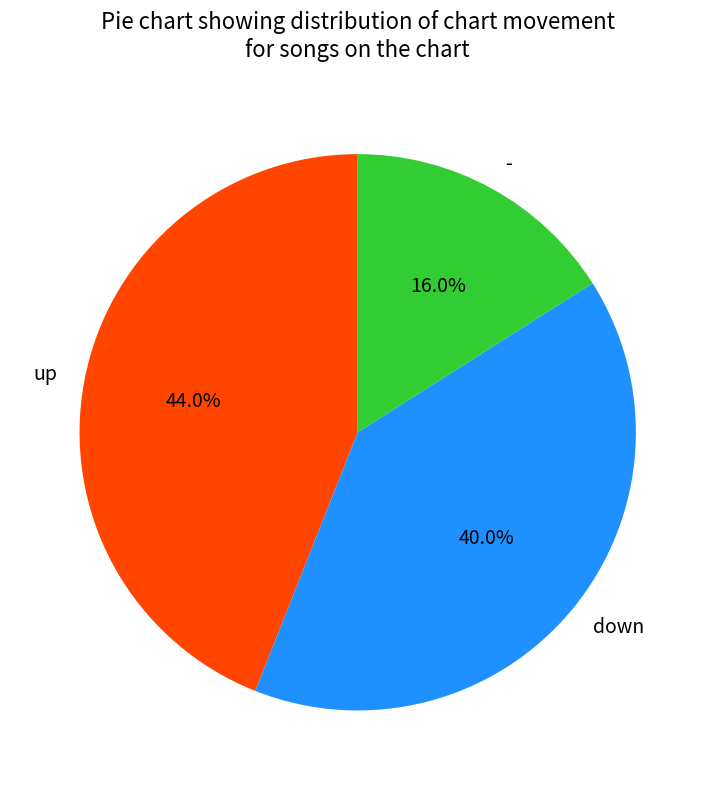

Is it true that - is 22% of the pie?

False